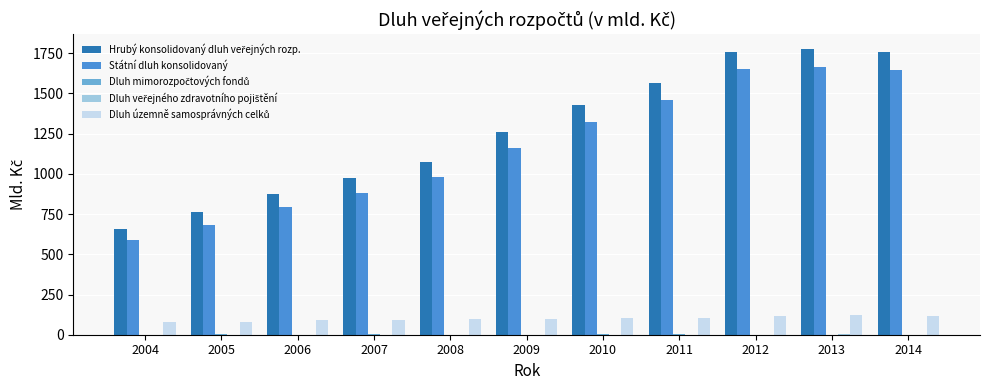

What is the greatest value displayed?

1779.2